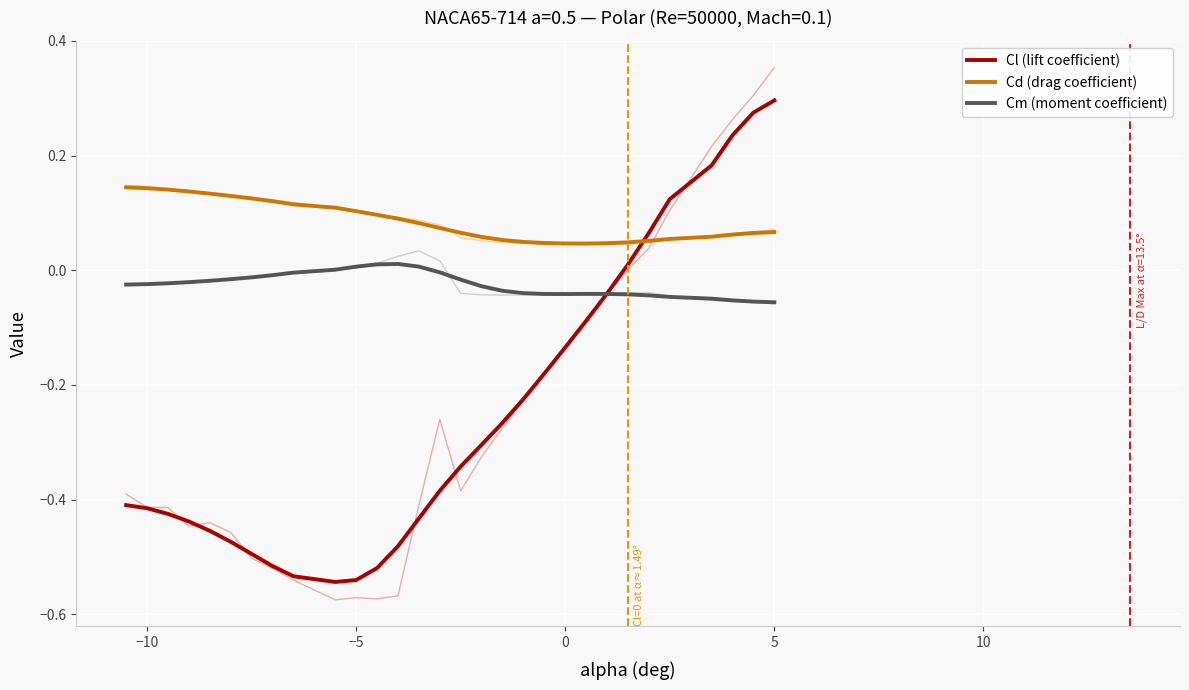

True or false: Cm (moment coefficient) and Cd (drag coefficient) intersect in this chart.

False